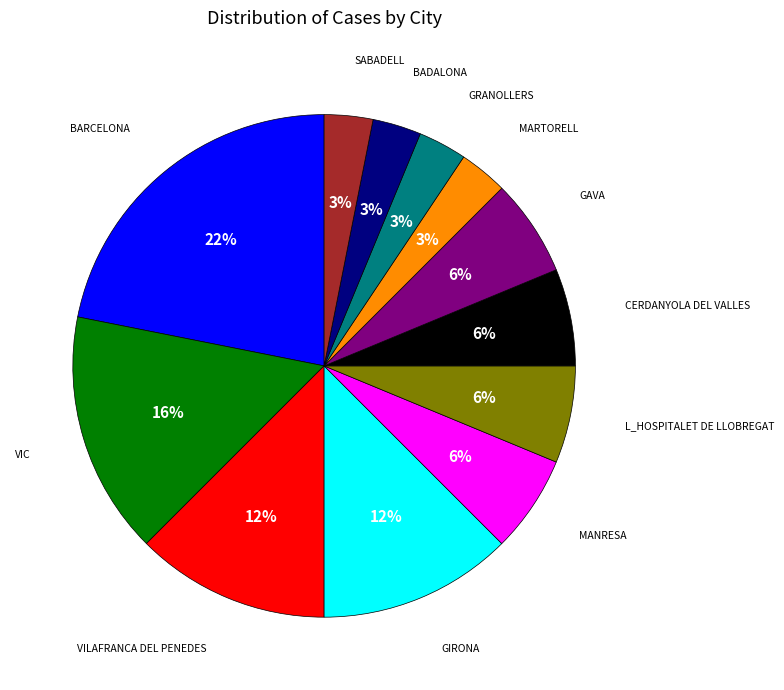

Is there any slice that represents more than half of the pie?

No